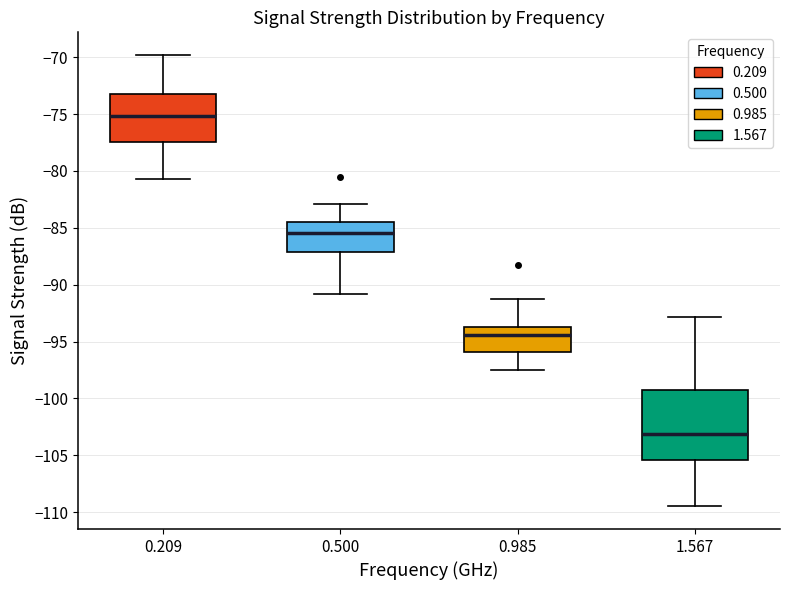

Where is the upper edge of the box at x = 0.985 on the y-axis? The values are not printed on the chart, so give them approximately, as read against the axis.

-93.5